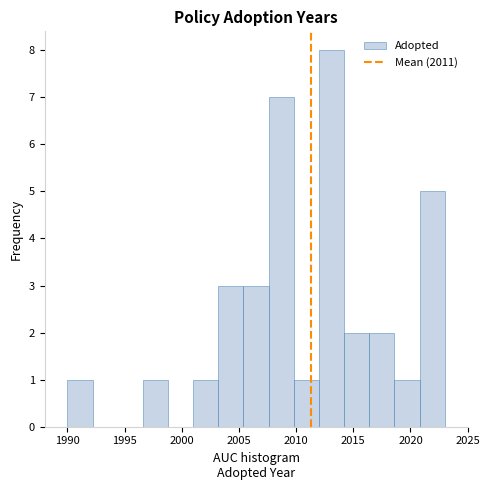

Reading left to right, transcribe this chart: for each bar, give the range it covers on the x-axis and its height. Neither the bar edges nor the heights are printed on the chart, so give them approximately, as read against the axes.

1990.0 to 1992.2: 1
1992.2 to 1994.4: 0
1994.4 to 1996.6: 0
1996.6 to 1998.8: 1
1998.8 to 2001.0: 0
2001.0 to 2003.2: 1
2003.2 to 2005.4: 3
2005.4 to 2007.6: 3
2007.6 to 2009.8: 7
2009.8 to 2012.0: 1
2012.0 to 2014.2: 8
2014.2 to 2016.4: 2
2016.4 to 2018.6: 2
2018.6 to 2020.8: 1
2020.8 to 2023.0: 5